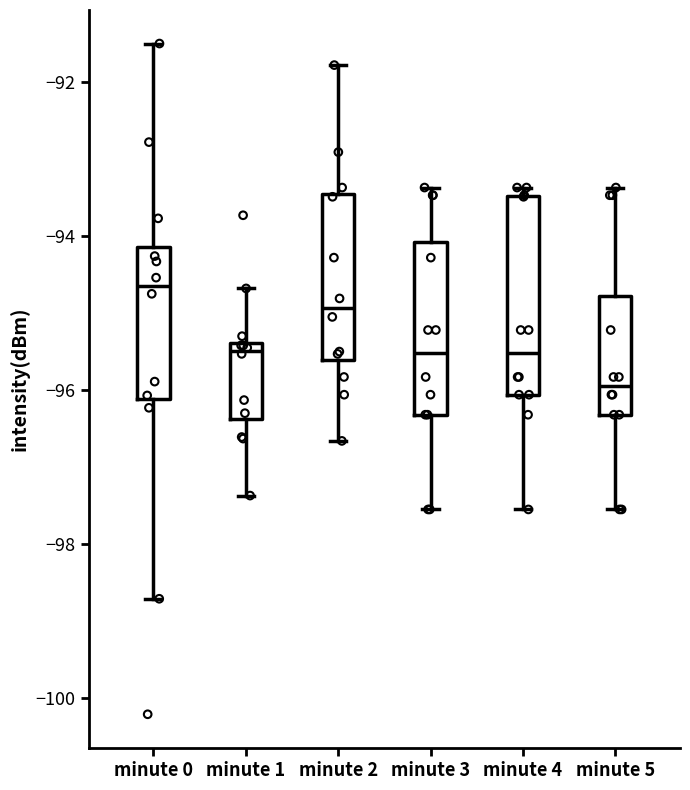

Reading left to right, read every box against the y-axis: the position of its median line, the range the box covers, and the ends of its whiskers. The values are not printed on the chart, so give them approximately, as read against the axis.

minute 0: median -94.6, box -96.2 to -94.2, whiskers -98.8 to -91.4
minute 1: median -95.4 (just below the box's upper edge), box -96.4 to -95.4, whiskers -97.4 to -94.6
minute 2: median -95.0, box -95.6 to -93.4, whiskers -96.6 to -91.8
minute 3: median -95.6, box -96.4 to -94.0, whiskers -97.6 to -93.4
minute 4: median -95.6, box -96.0 to -93.4, whiskers -97.6 to -93.4 (just above the box's upper edge)
minute 5: median -96.0, box -96.4 to -94.8, whiskers -97.6 to -93.4